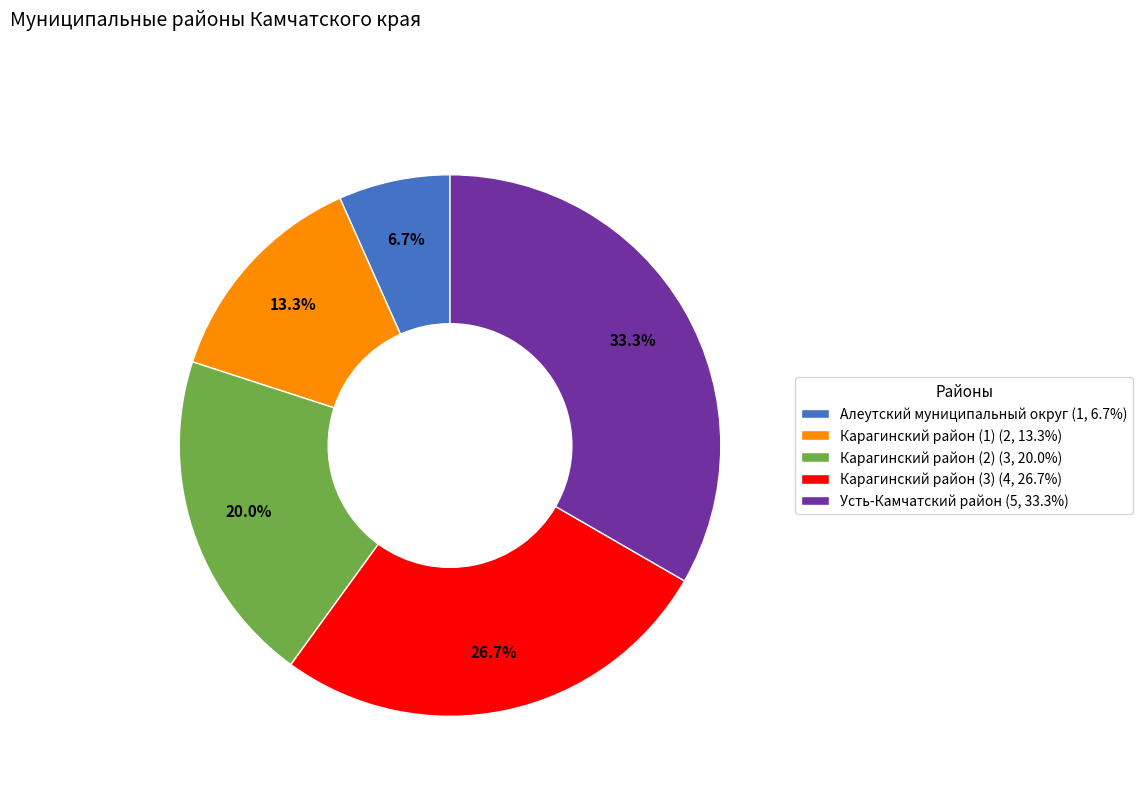

Is it true that Алеутский муниципальный округ is 1% of the pie?

False